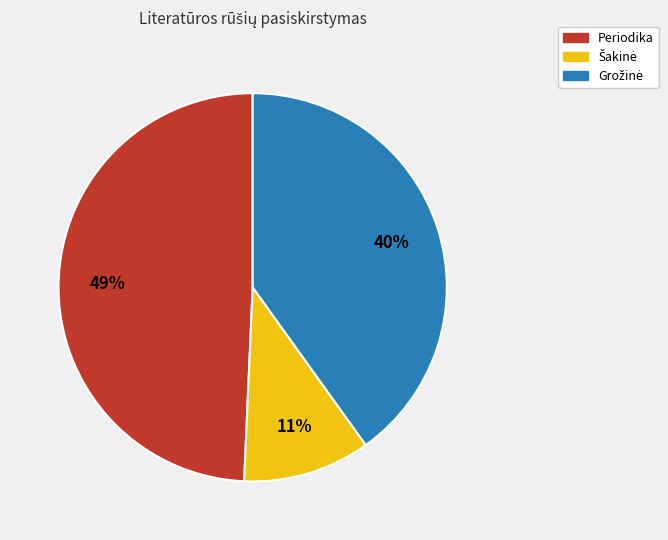

Is it true that Periodika is 43% of the pie?

False